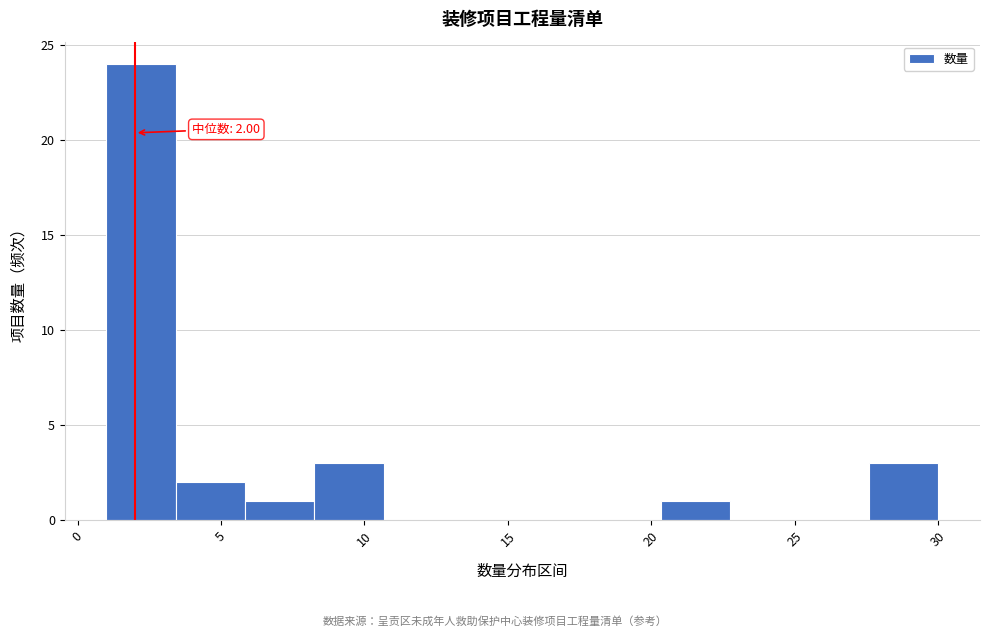

Over which range of the x-axis is the bar tallest?

1.0 to 3.5